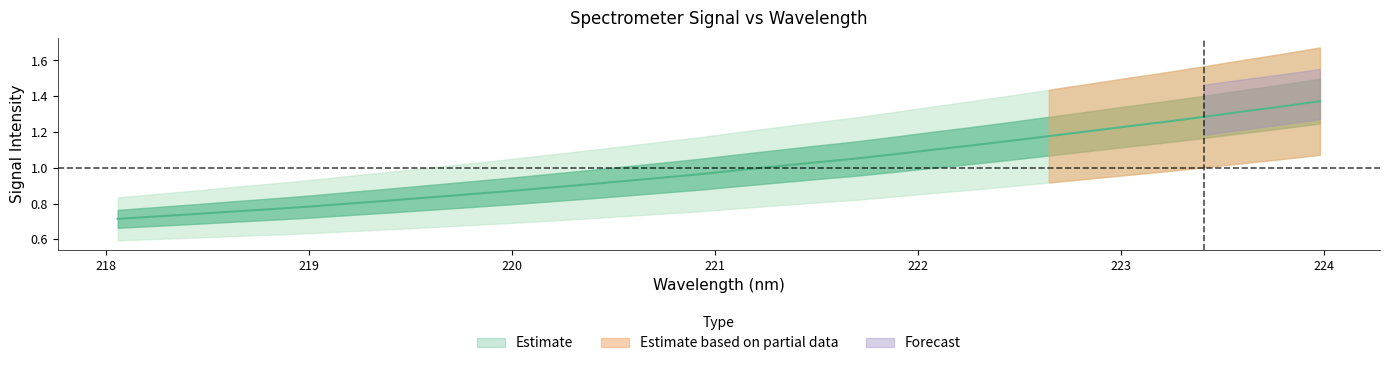

What is the label of the 32nd point from the right?

218.0596